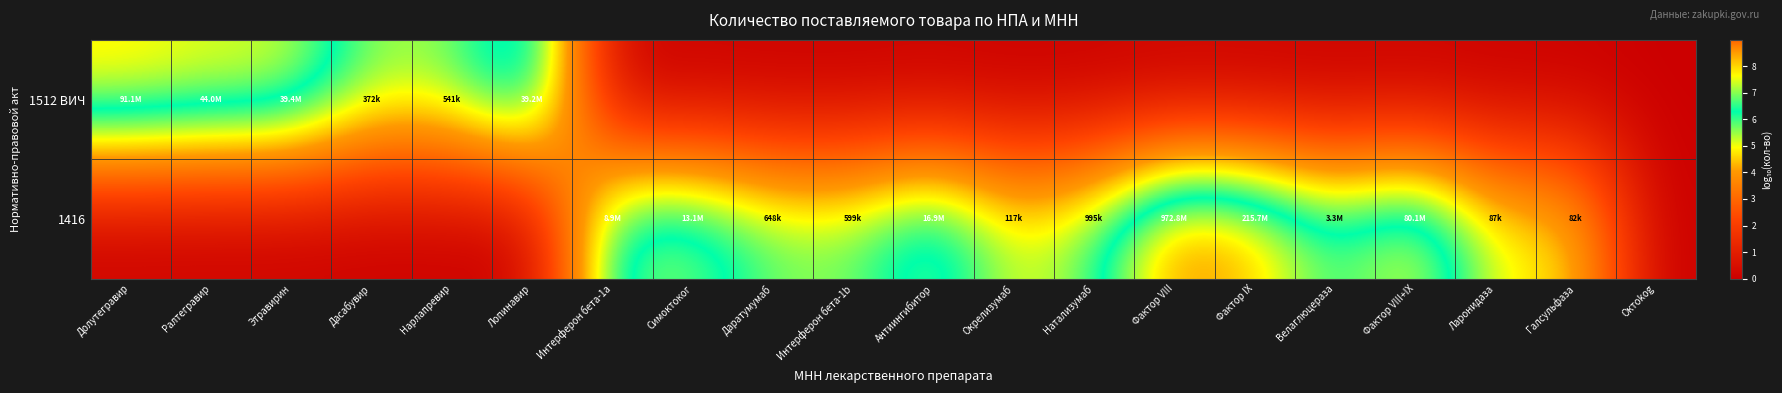

Which series has the widest spread of values?

1416